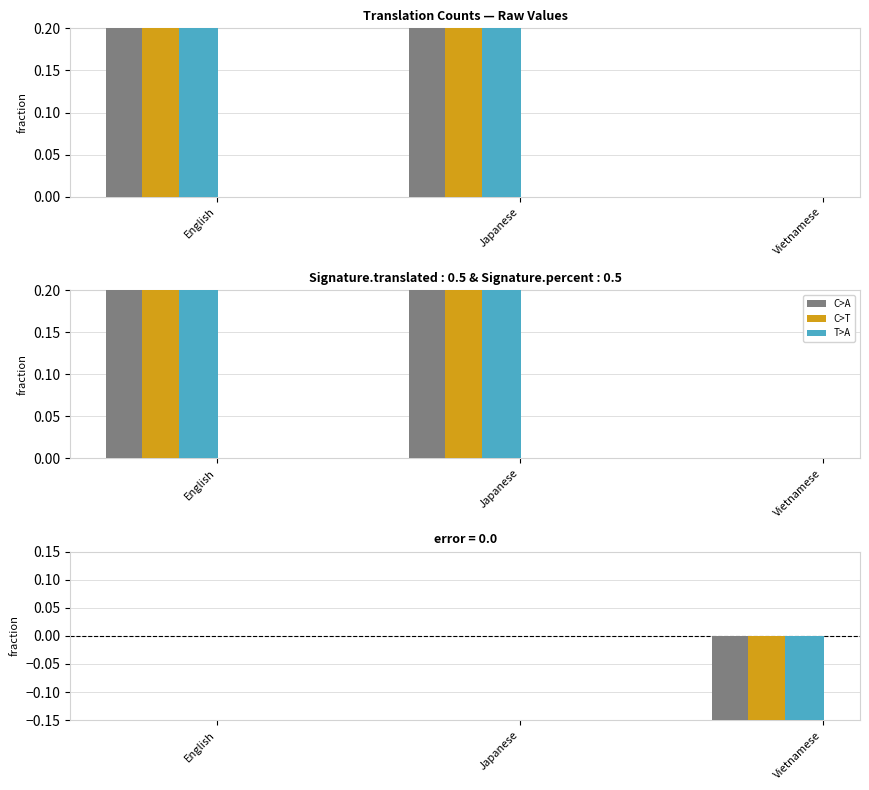

At which category is the sum across all series the highest?

English